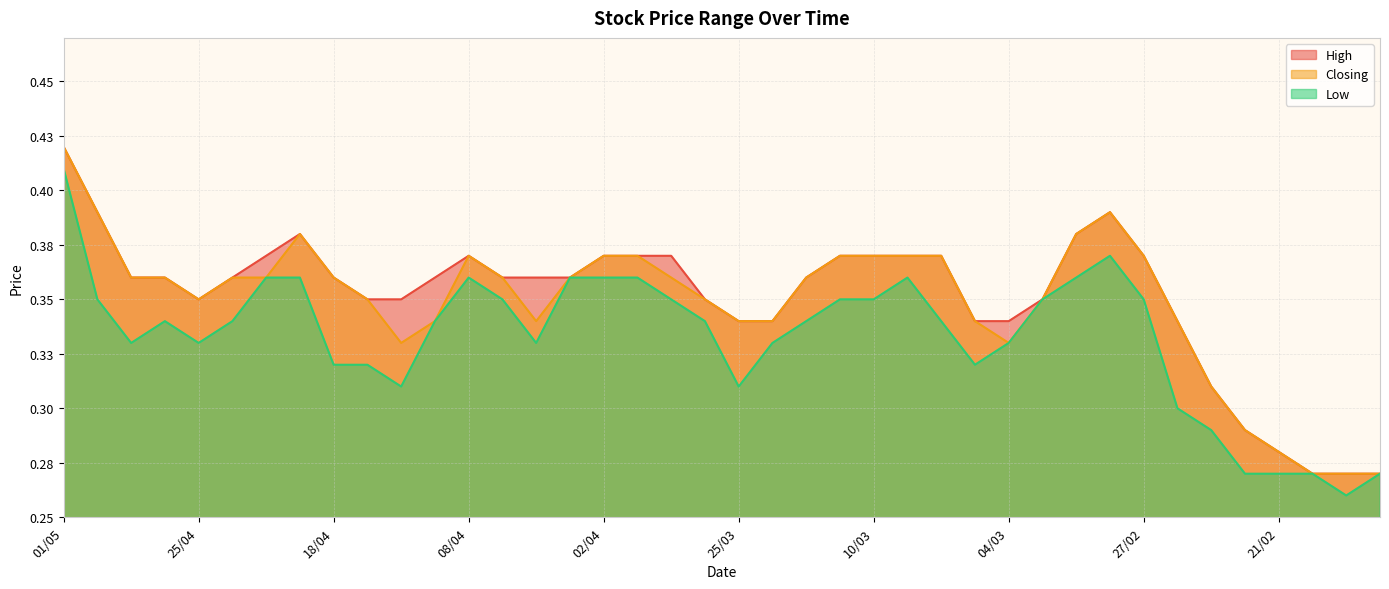

What are all the series names shown in the legend?

High, Closing, Low